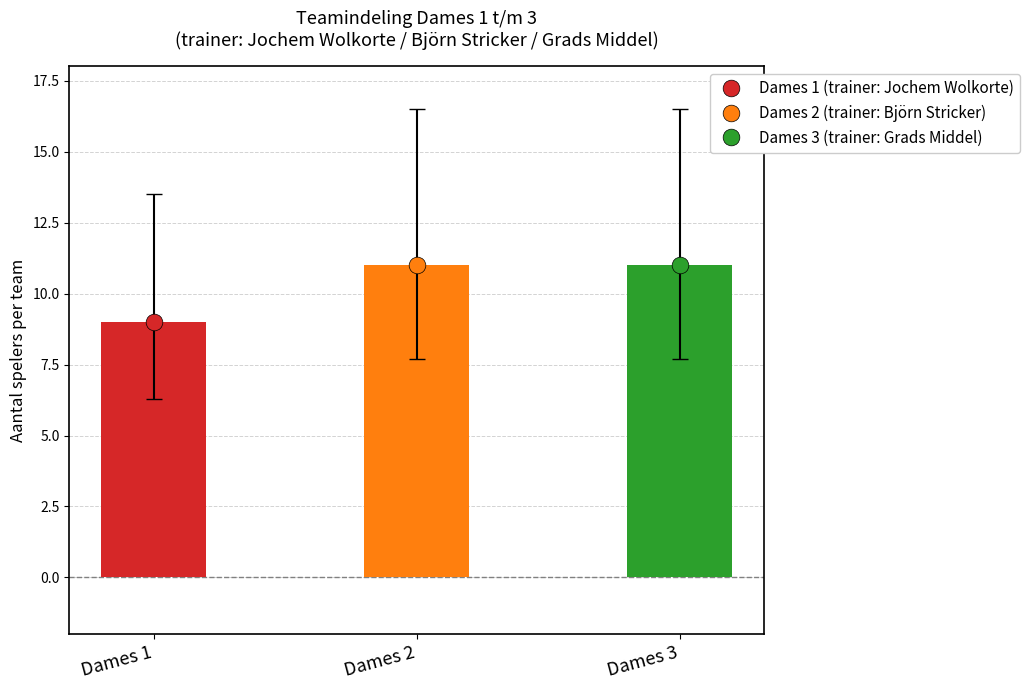

What is the average value?

10